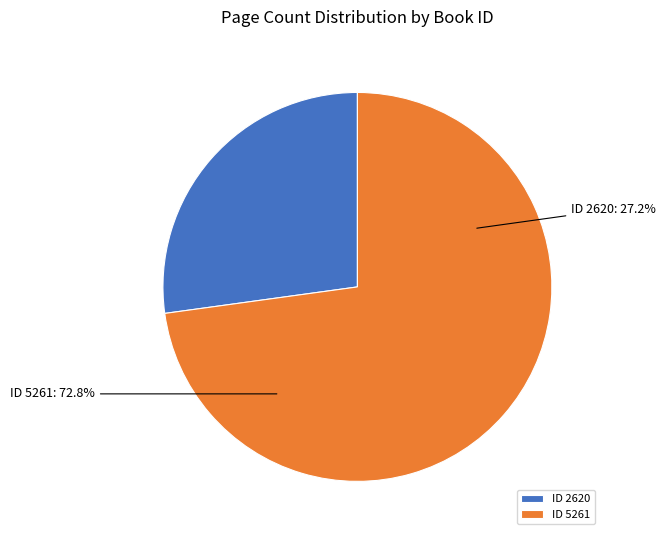

Rank the categories by value from lowest to highest.

2620, 5261